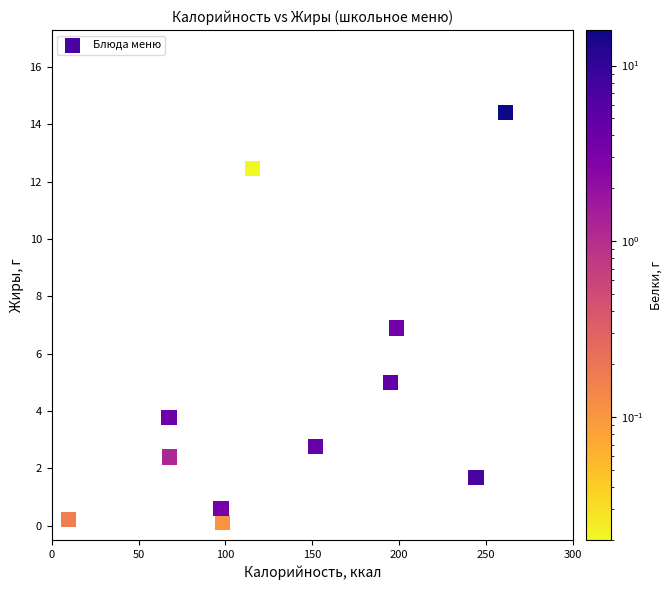

What is the average X value?

137.0